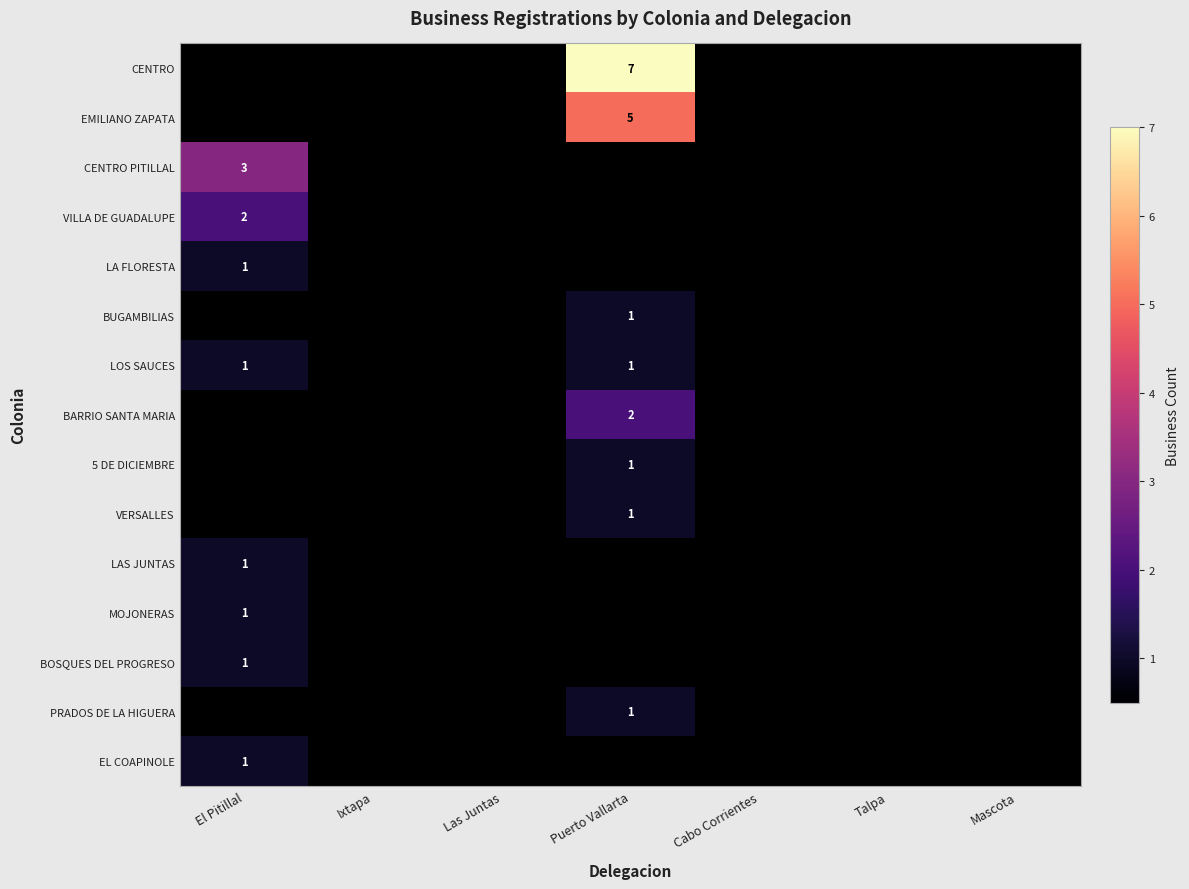

The value of VILLA DE GUADALUPE at El Pitillal is 3. True or false?

False